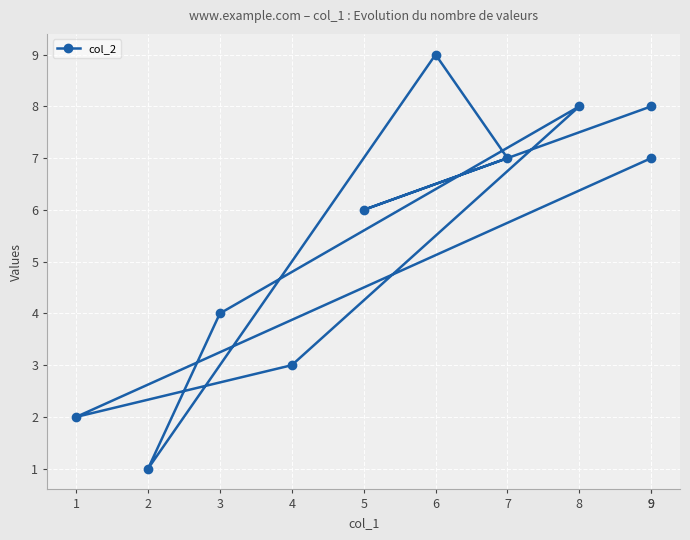

True or false: there are more than 1 points higher than both neighbors.

True